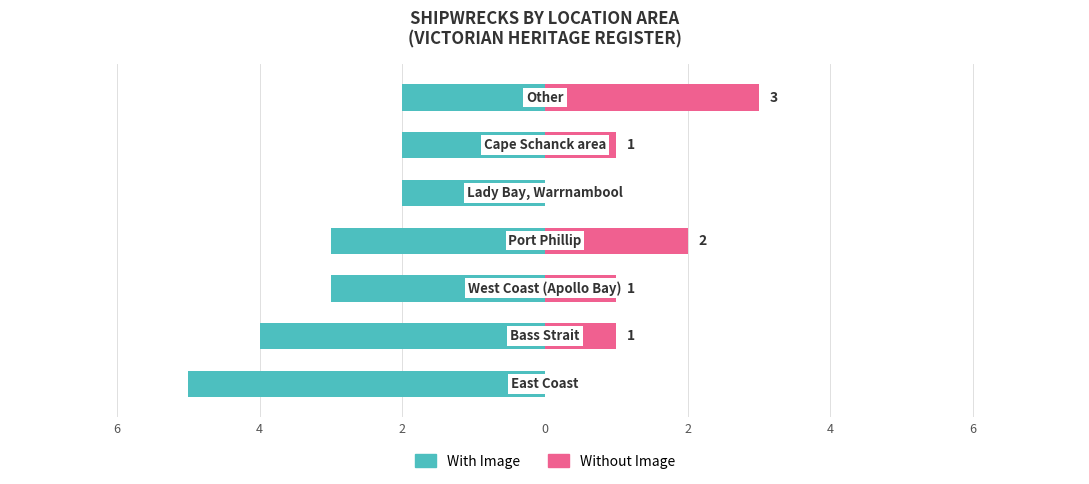

What is the average value of the Without Image series?

1